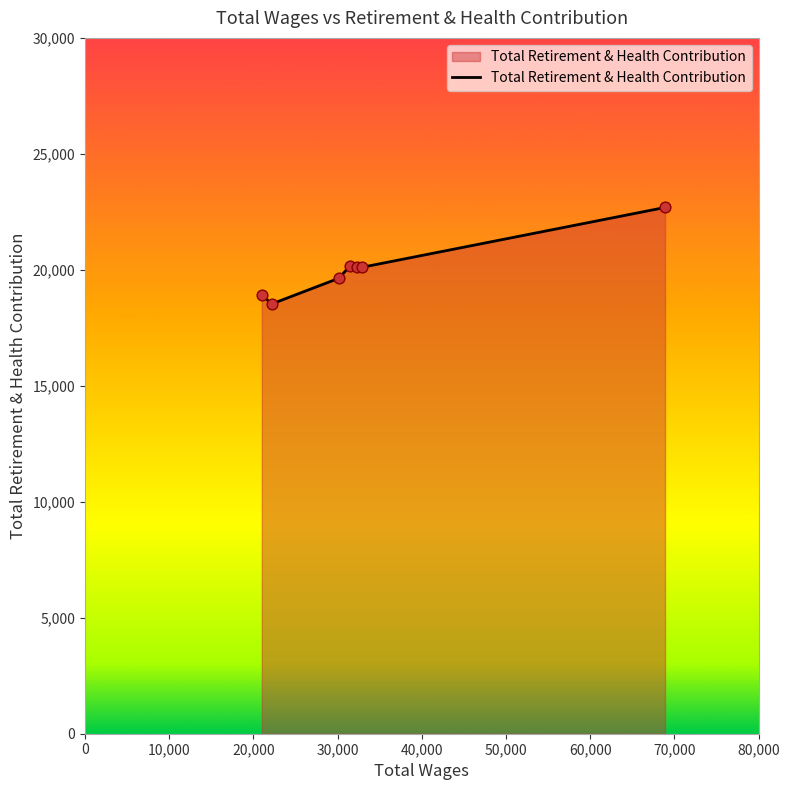

What is the greatest value displayed?

22689